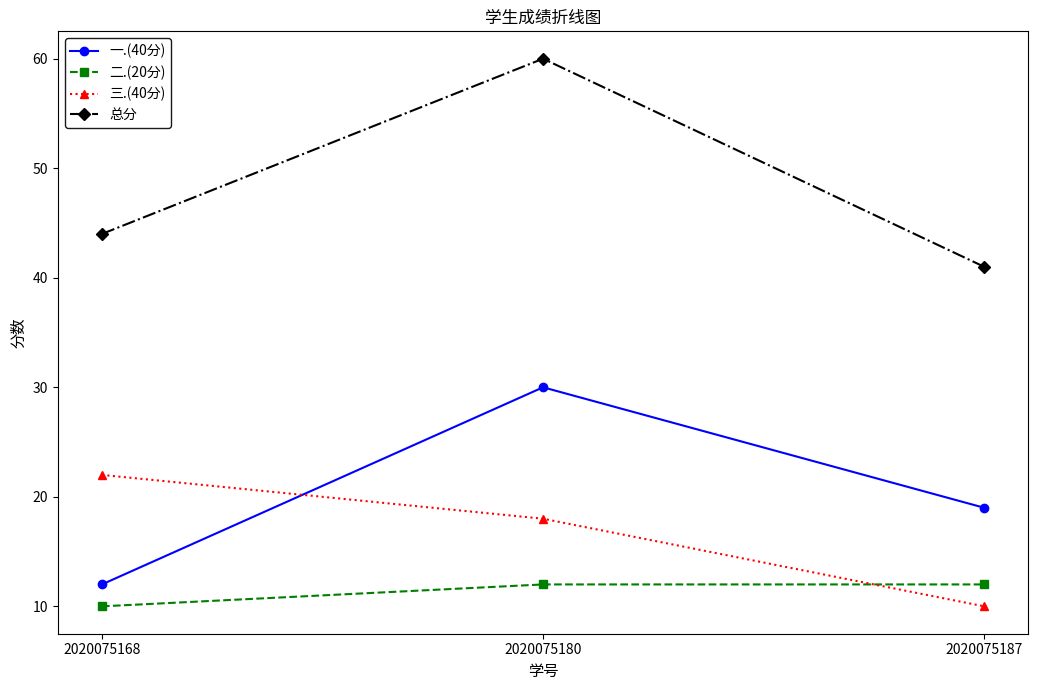

Reading left to right, extract all data points from this chart.

一.(40分): 12	30	19
二.(20分): 10	12	12
三.(40分): 22	18	10
总分: 44	60	41